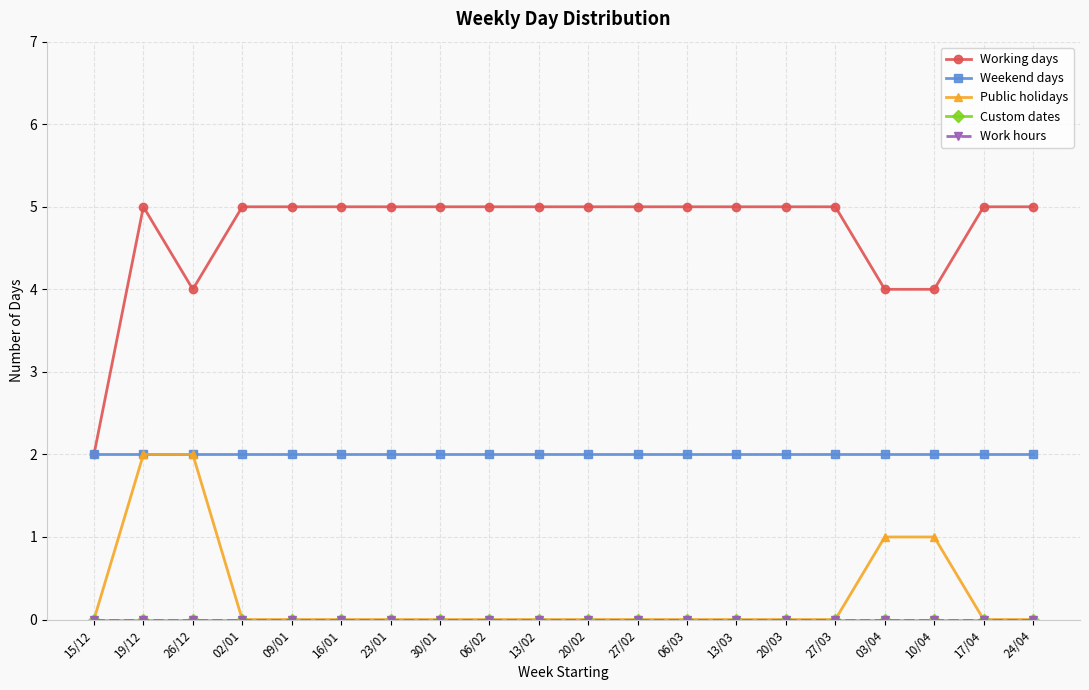

How many lines are shown in the chart?

5